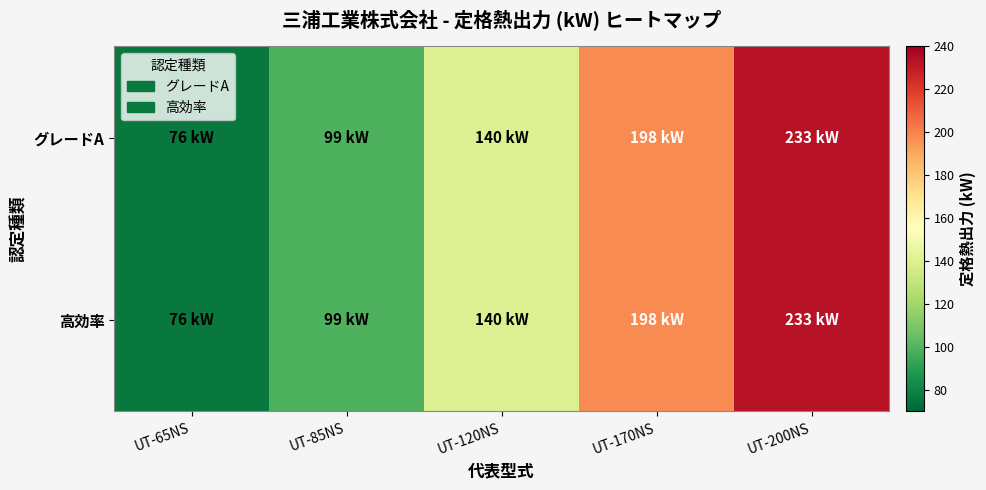

Which category has the highest value across all series?

UT-200NS